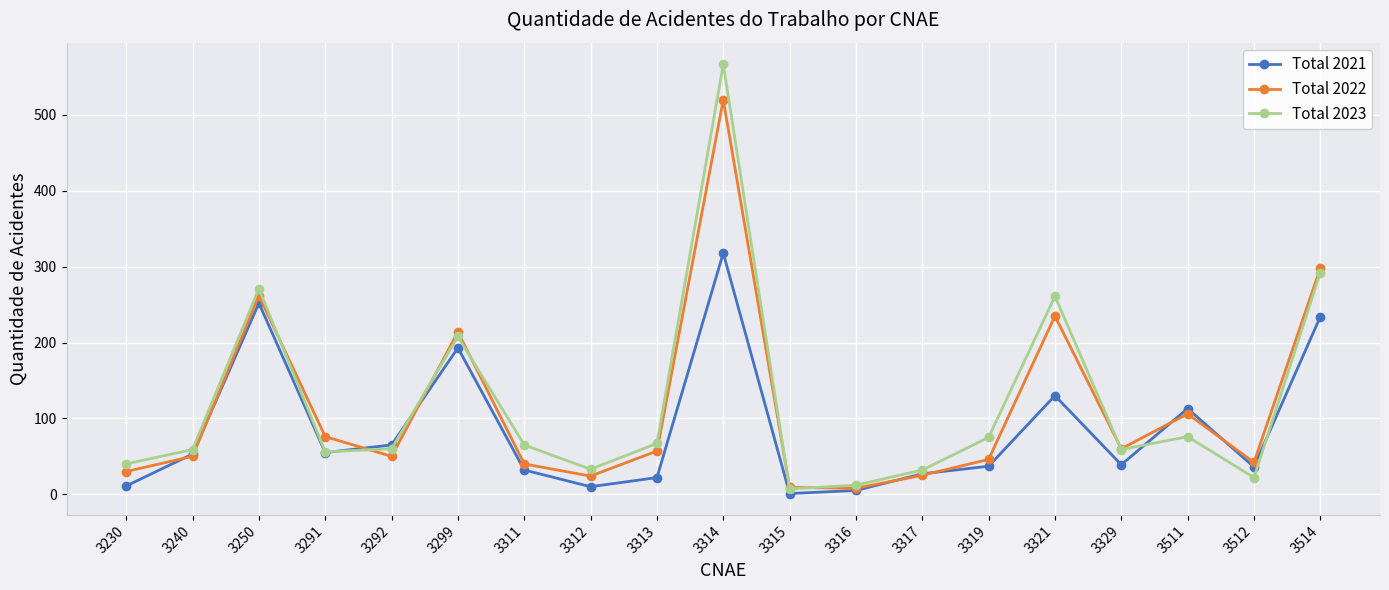

Which category has the highest value across all series?

3314